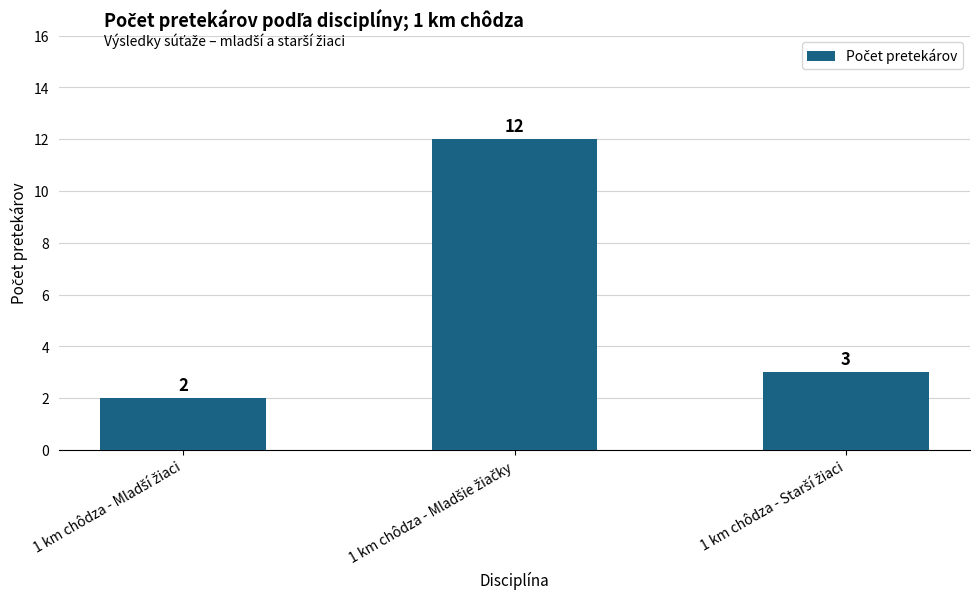

What is the difference between the maximum and minimum values?

10